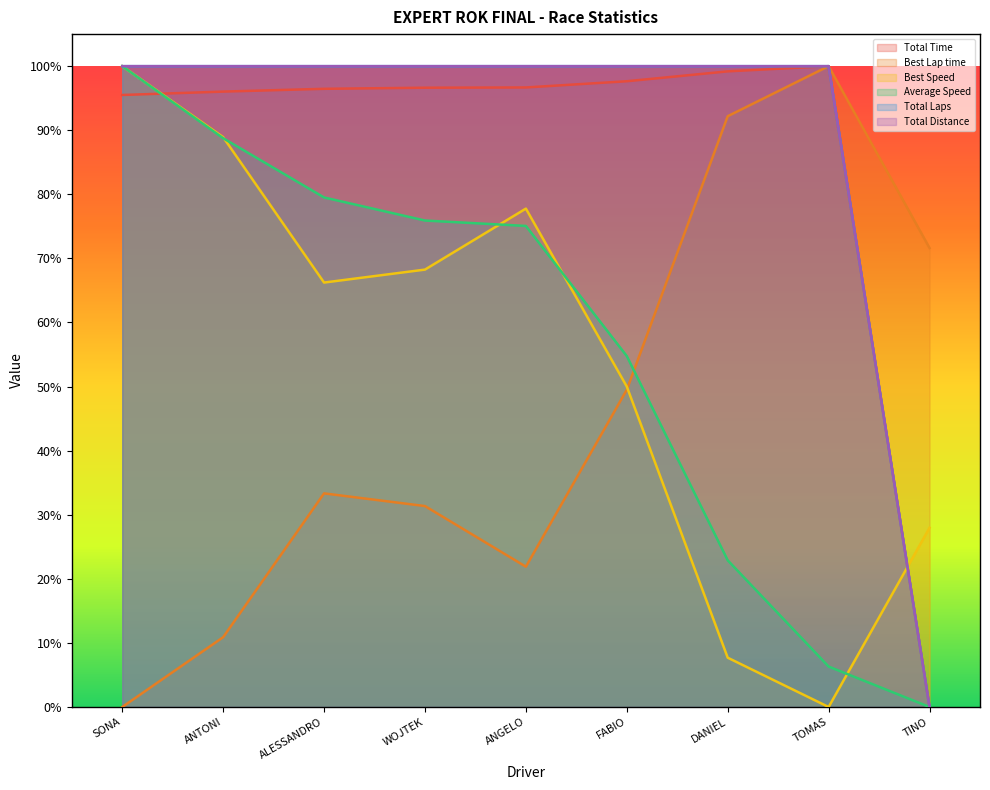

How many values in Best Speed are above zero?

8